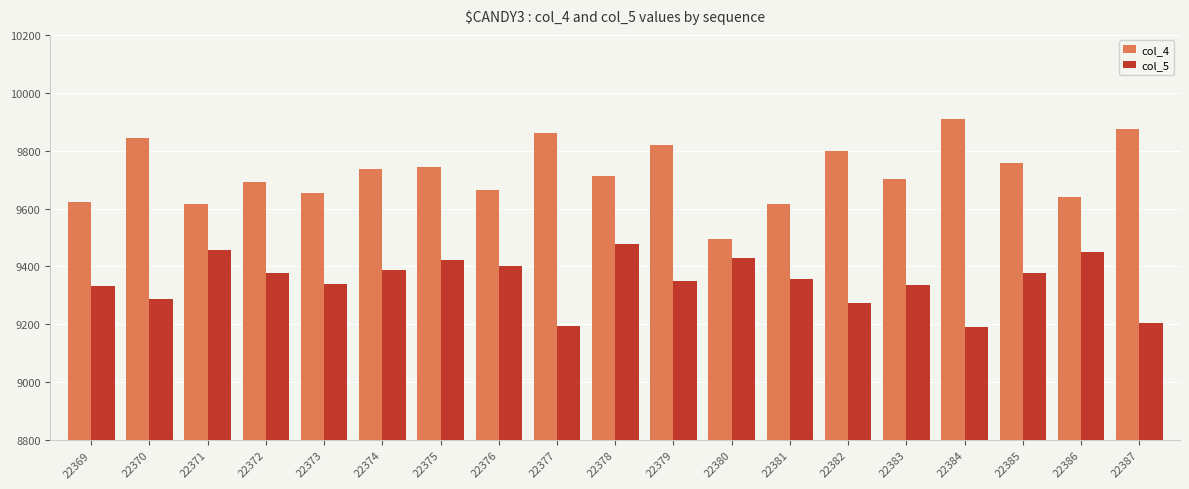

What are all the series names shown in the legend?

col_4, col_5